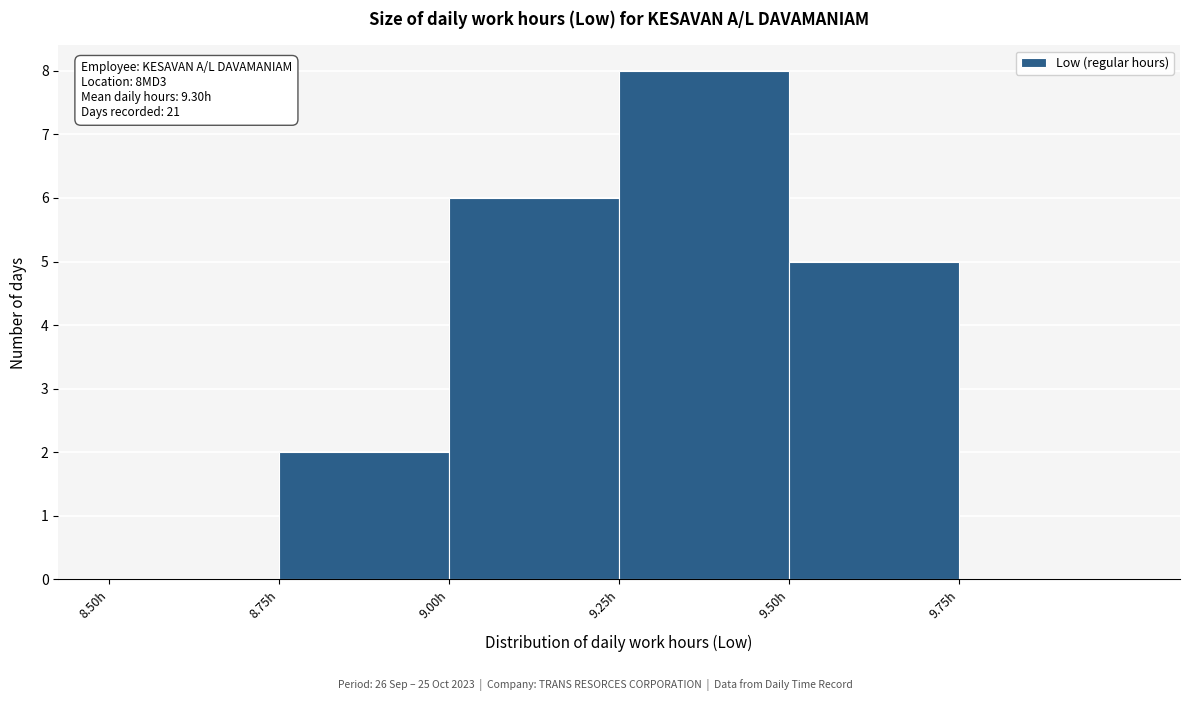

Which range on the x-axis has the tallest bar?

9.25 to 9.50